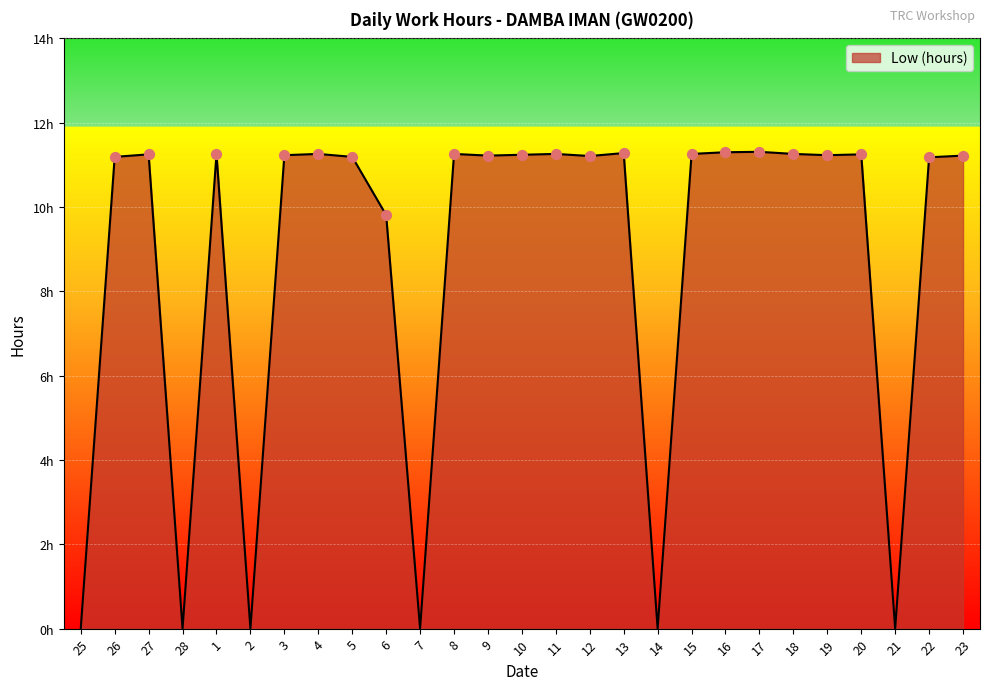

Approximately how many times larger is the value at 23 compared to 20?

1.0